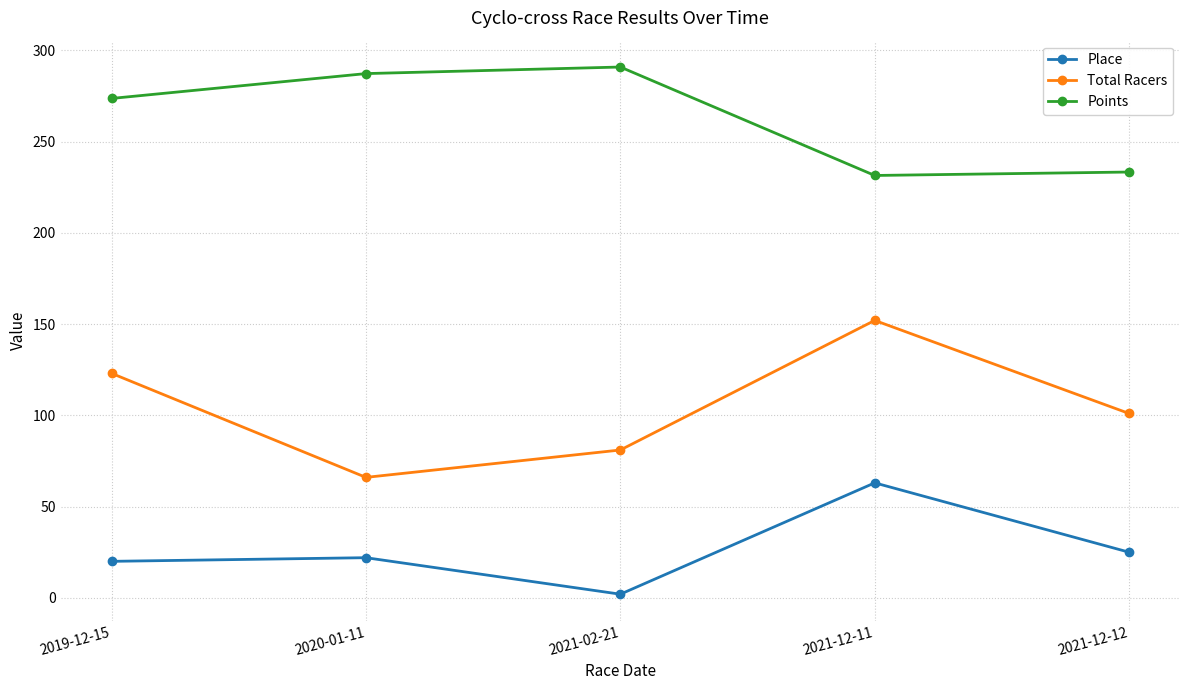

What is the sum of the Total Racers values at 2019-12-15 and 2021-02-21?

204.0